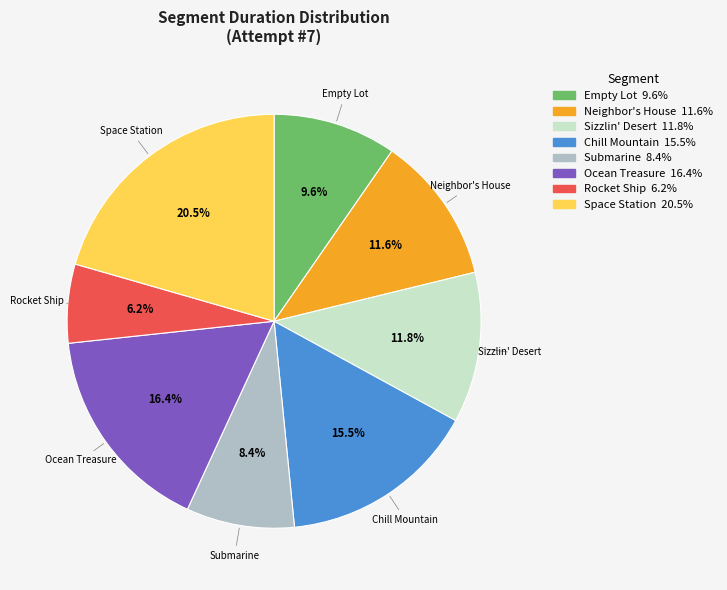

Is there any slice that represents more than half of the pie?

No